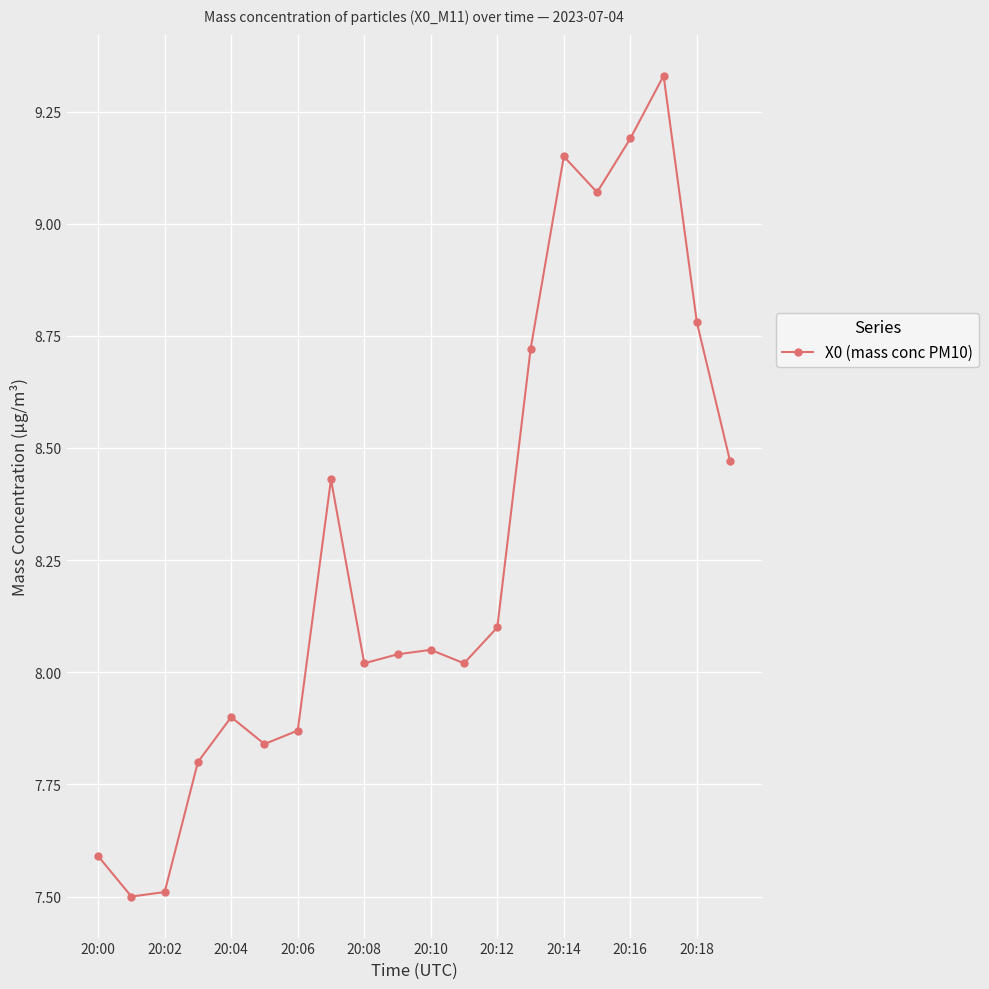

What is the difference between the second highest and minimum values?

1.7